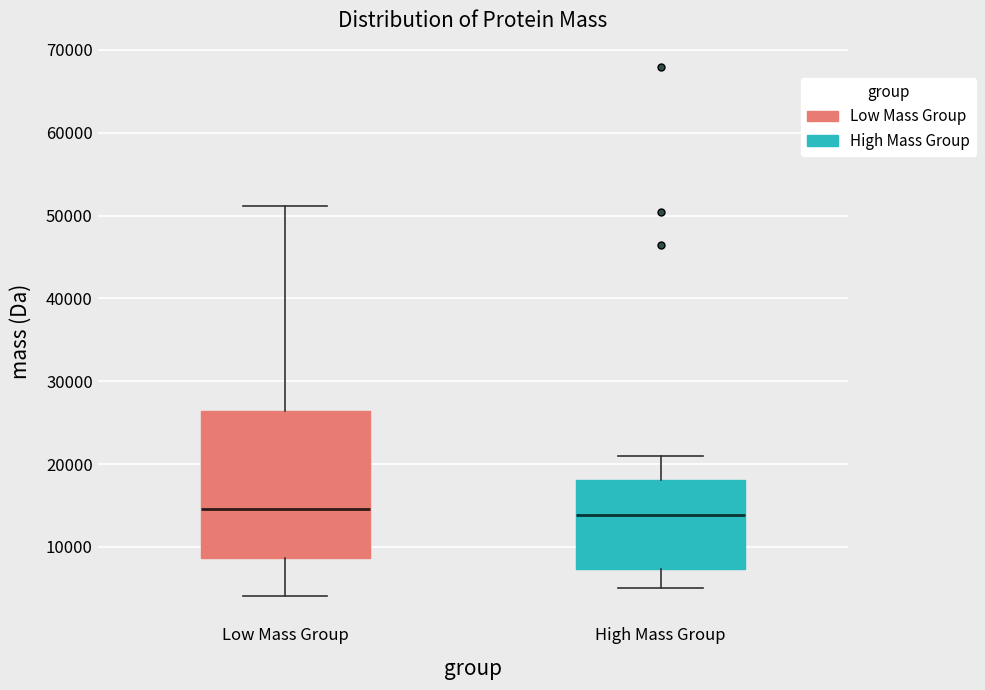

Reading left to right, transcribe this box plot: for each box, give where its median line is, the range the box spans, and where its two whiskers end, as read against the y-axis. The values are not printed on the chart, so give them approximately, as read against the axis.

Low Mass Group: median 15000, box 9000 to 26000, whiskers 4000 to 51000
High Mass Group: median 14000, box 7000 to 18000, whiskers 5000 to 21000